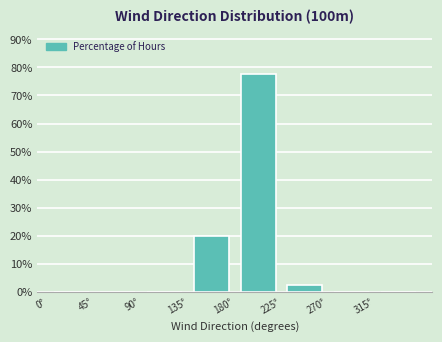

What is the height of the bar covering 225 to 270 on the x-axis? The values are not printed on the chart, so give them approximately, as read against the axis.

3